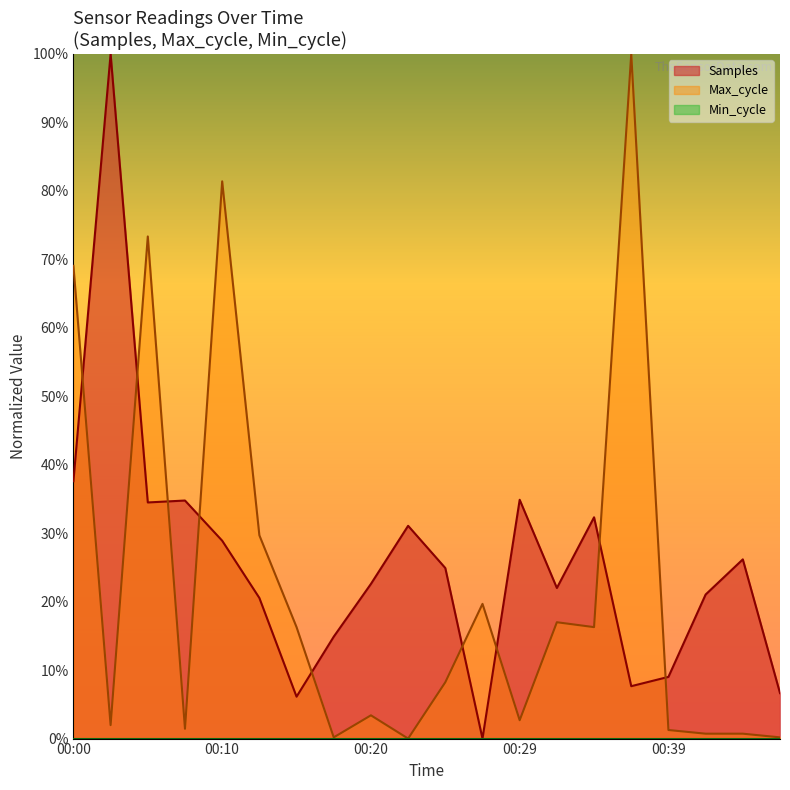

Between which two adjacent categories do Samples and Max_cycle first intersect?

00:00 and 00:02